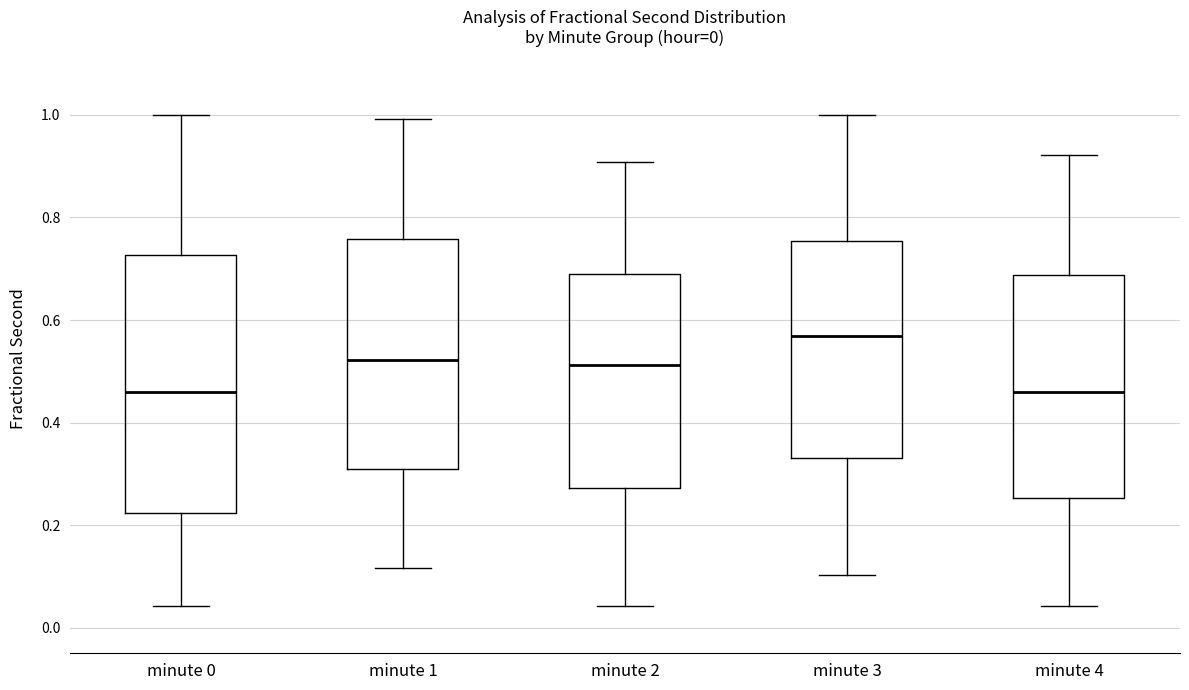

Which box has the highest median line?

minute 3